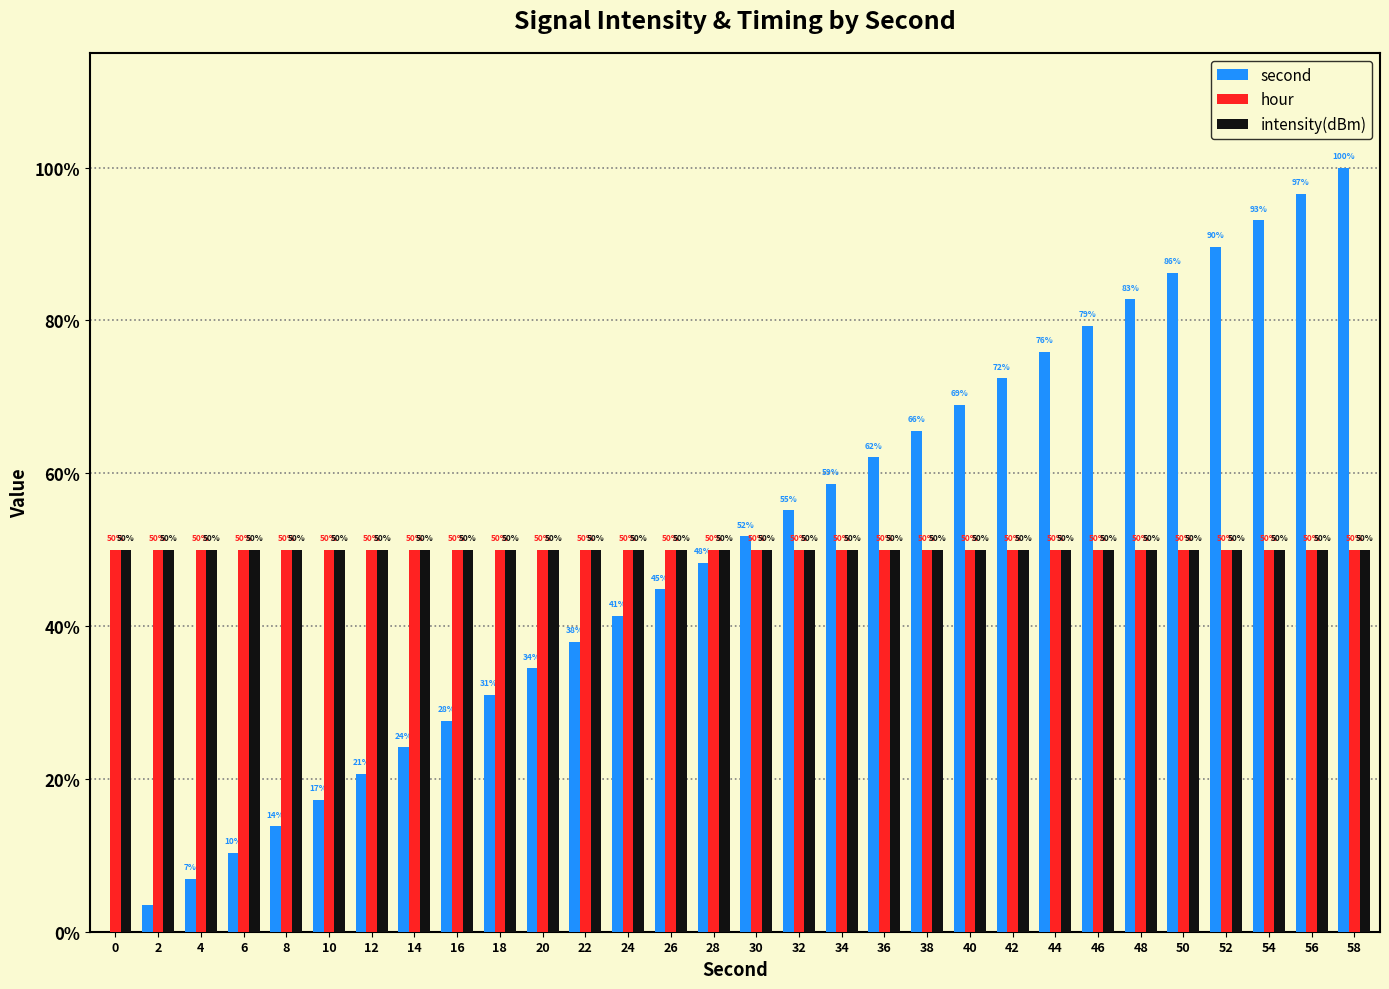

At how many categories does at least one series exceed 0?

30